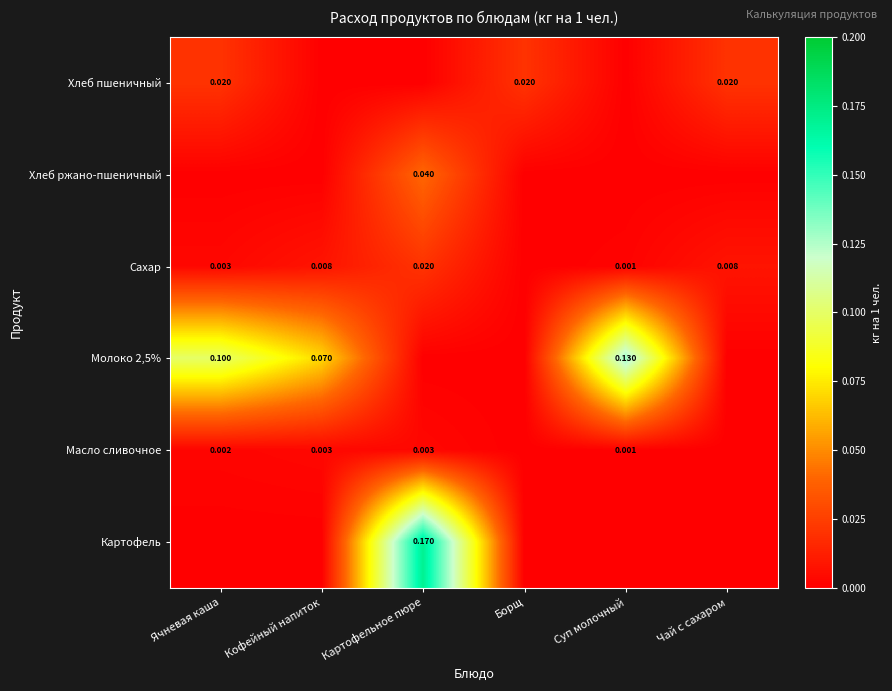

Rank the series by their maximum value, from lowest to highest.

Масло сливочное, Хлеб пшеничный, Сахар, Хлеб ржано-пшеничный, Молоко 2,5%, Картофель